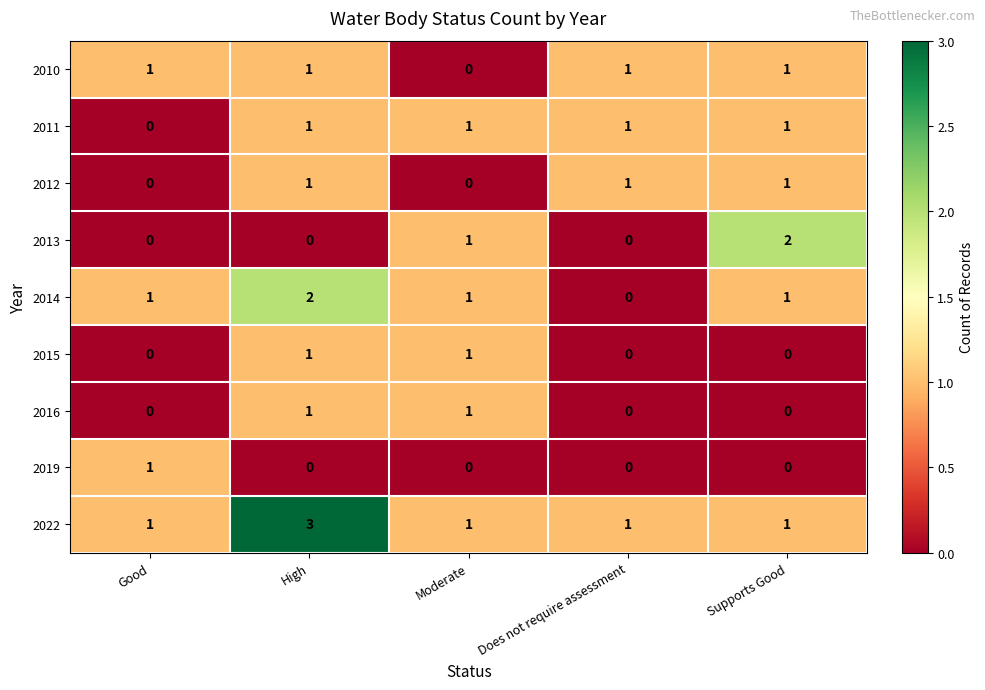

What is the sum of all 2010 values?

4